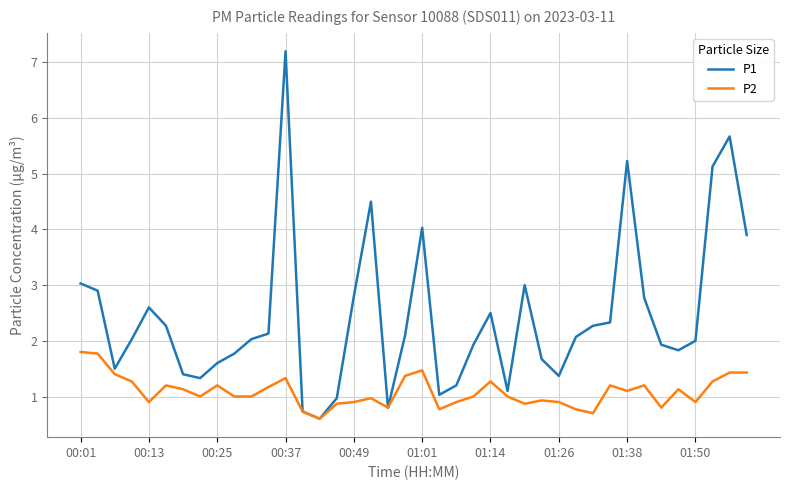

Which series has the largest range (max minus min)?

P1